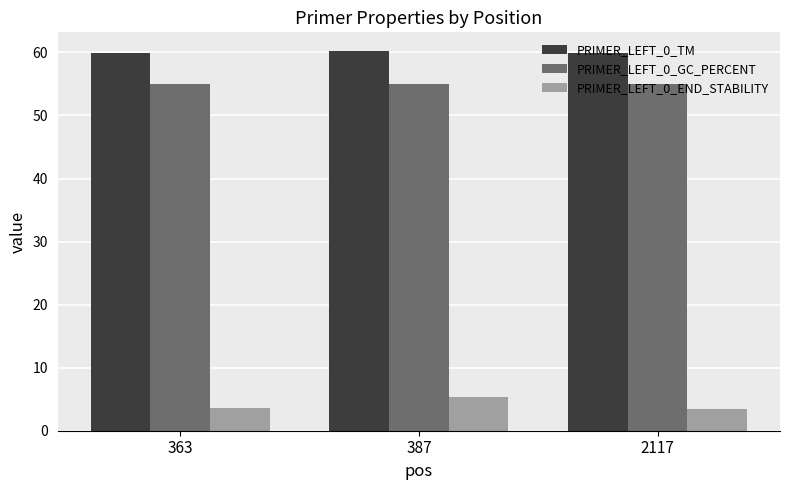

What is the value of the PRIMER_LEFT_0_TM bar at the 3rd from the left?

60.0